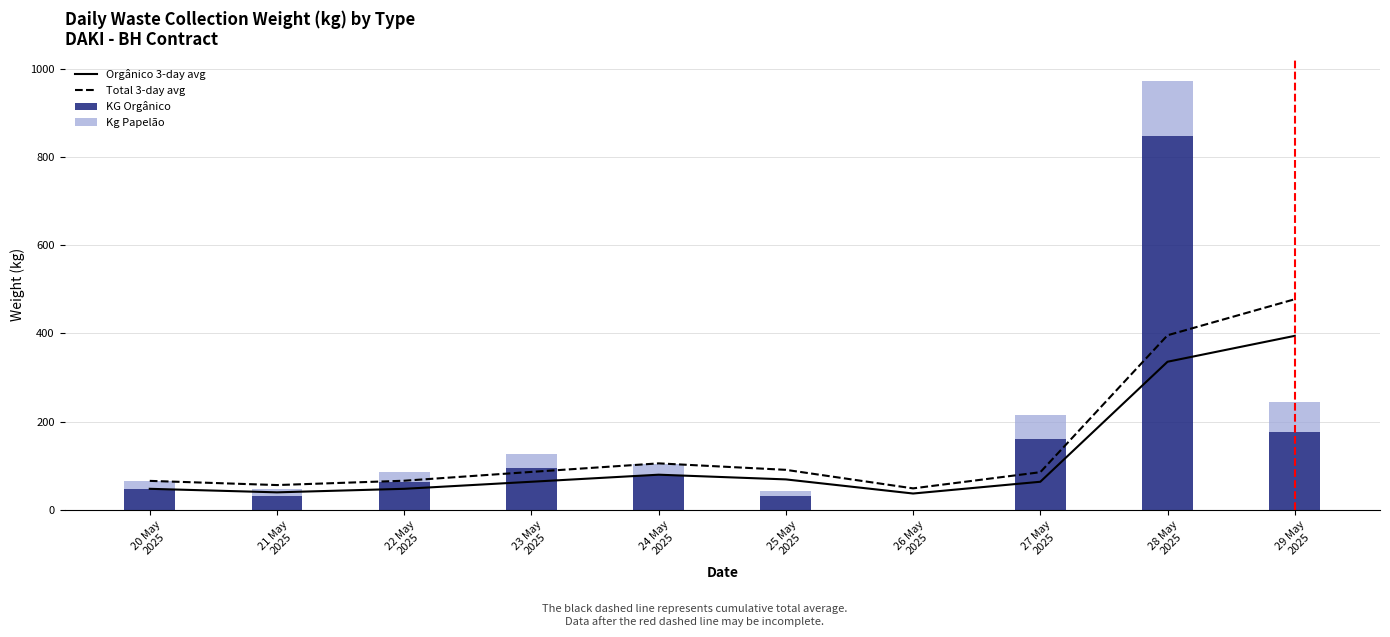

The value of KG Orgânico at 25 May
2025 is 10.5. True or false?

False